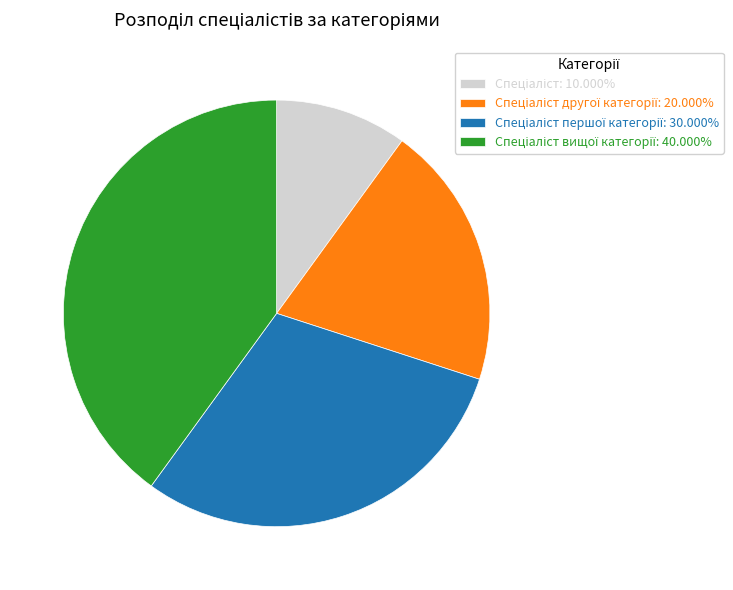

Is there a majority slice in this chart?

No